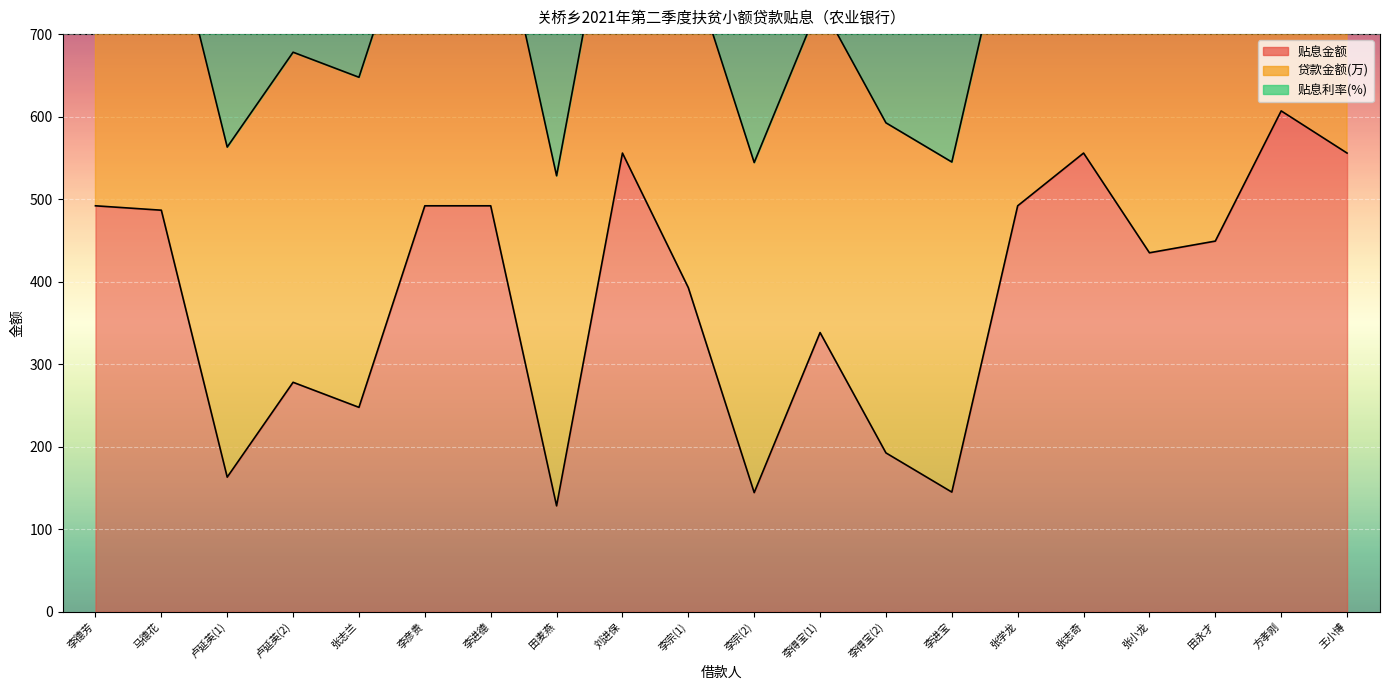

Which series has the largest total across all categories?

贴息金额